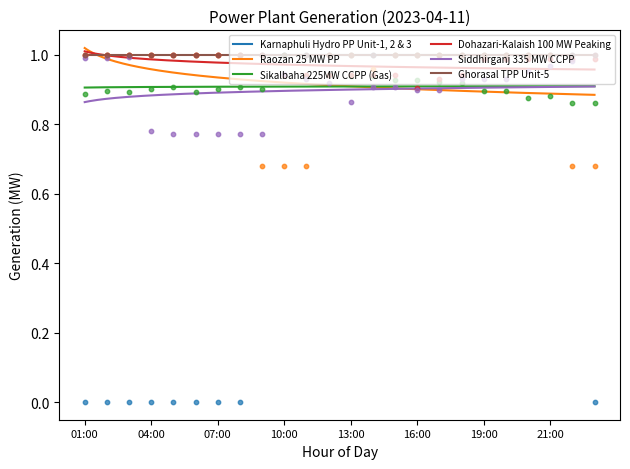

At how many categories does at least one series exceed 0?

24